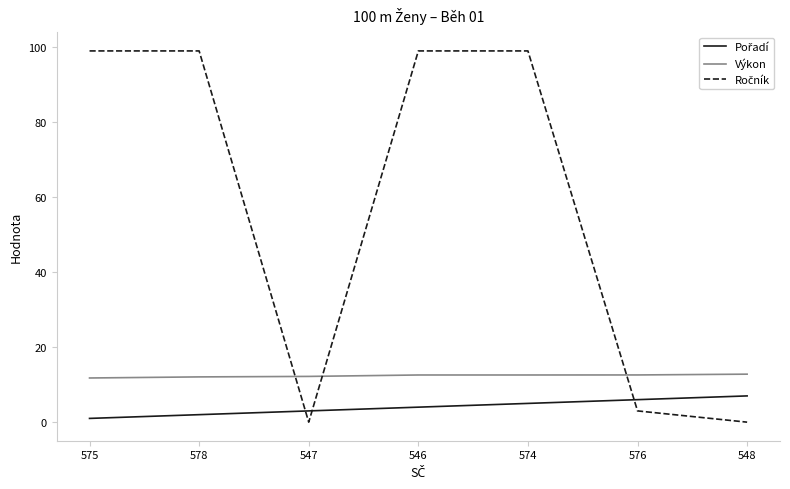

What is the spread (max minus min) of values at 546?

95.0